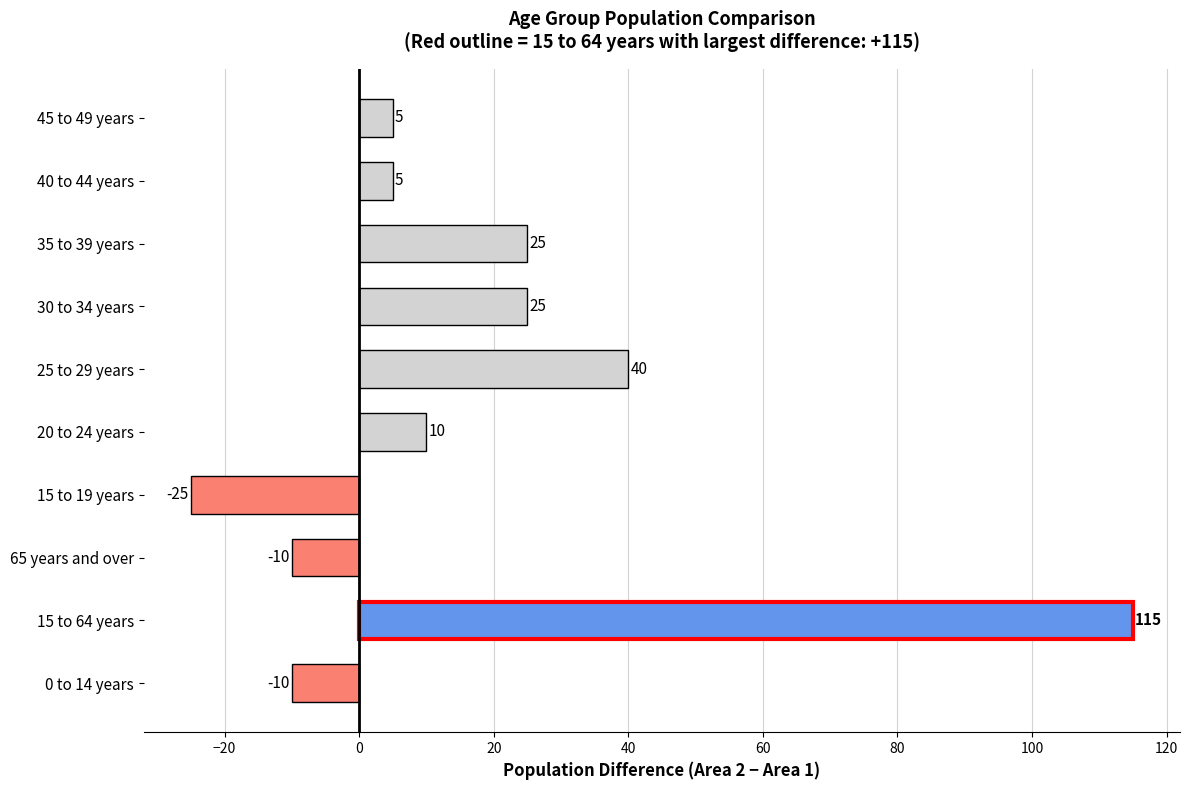

What is the average value?

18